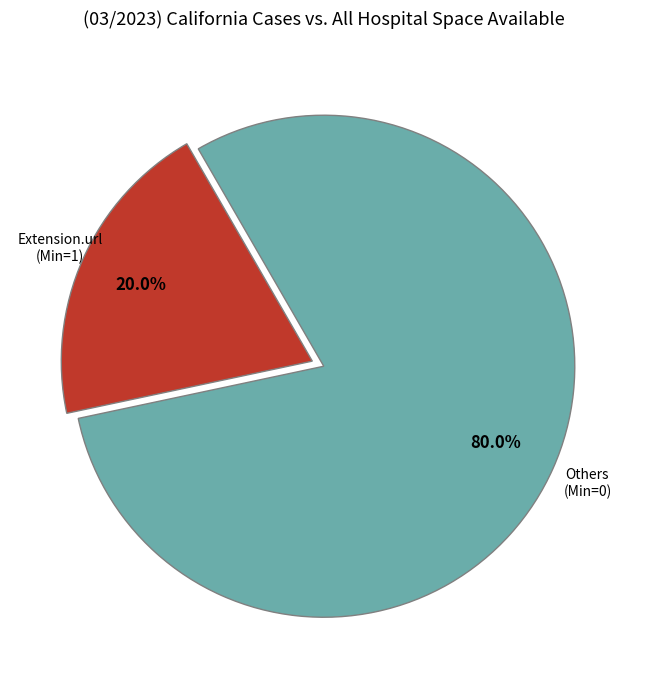

Count the number of slices in the pie.

2